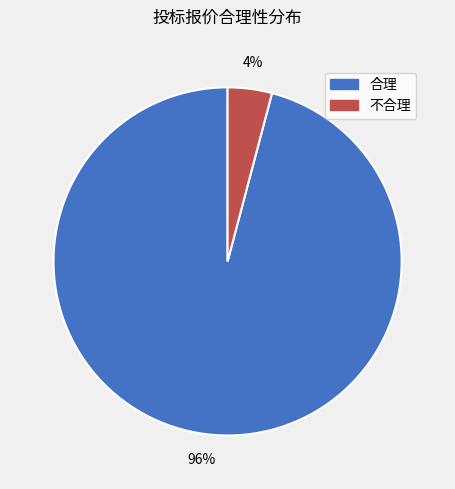

True or false: 合理 accounts for 96% of the total.

True